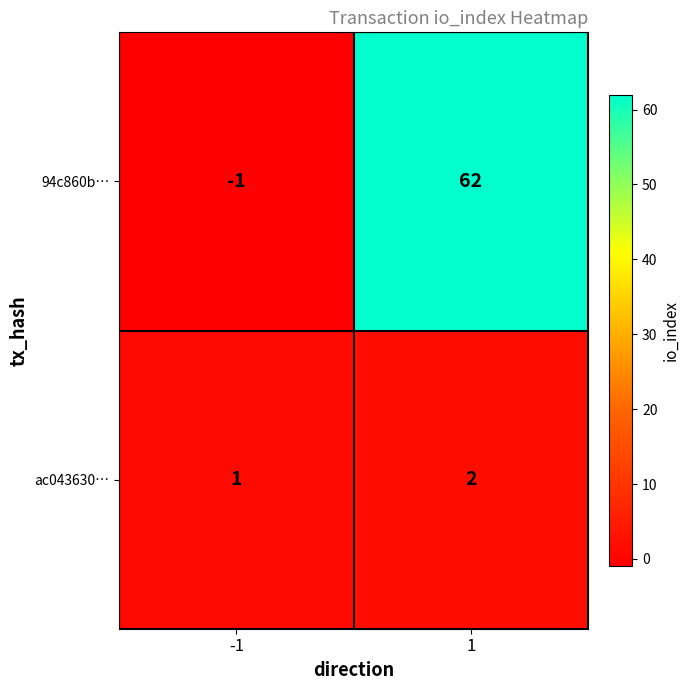

What is the spread (max minus min) of values at 1?

60